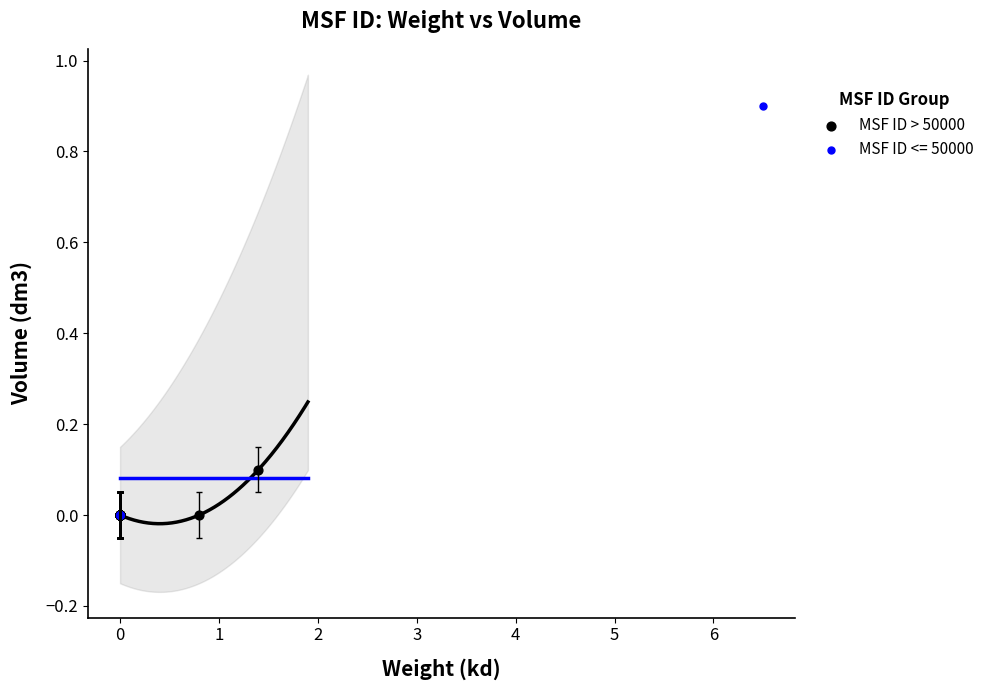

Which series has the largest Y range (max minus min)?

MSF ID <= 50000